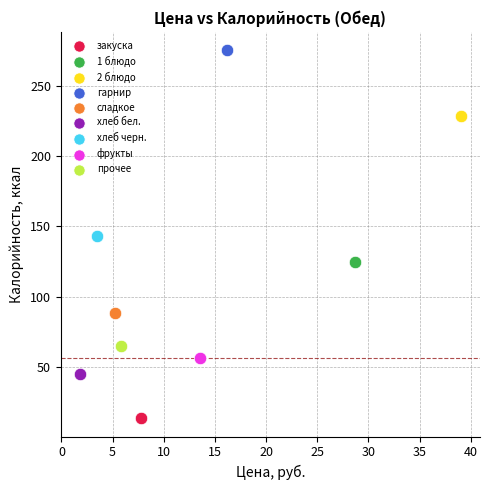

What are all the series names shown in the legend?

закуска, 1 блюдо, 2 блюдо, гарнир, сладкое, хлеб бел., хлеб черн., фрукты, прочее